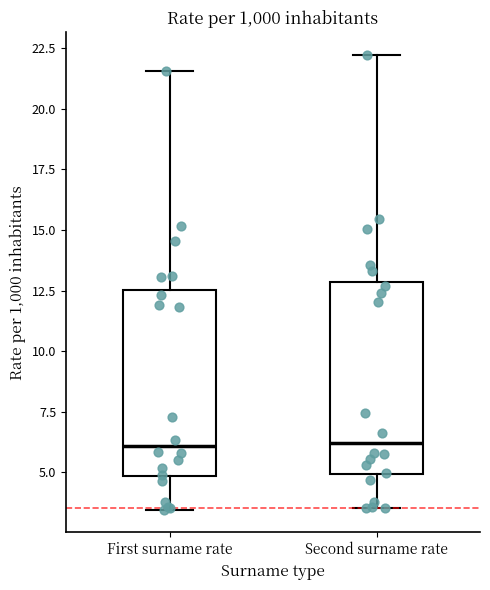

Reading left to right, transcribe this box plot: for each box, give where its median line is, the range the box spans, and where its two whiskers end, as read against the y-axis. The values are not printed on the chart, so give them approximately, as read against the axis.

First surname rate: median 6.0, box 5.0 to 12.5, whiskers 3.5 to 21.5
Second surname rate: median 6.0, box 5.0 to 13.0, whiskers 3.5 to 22.0